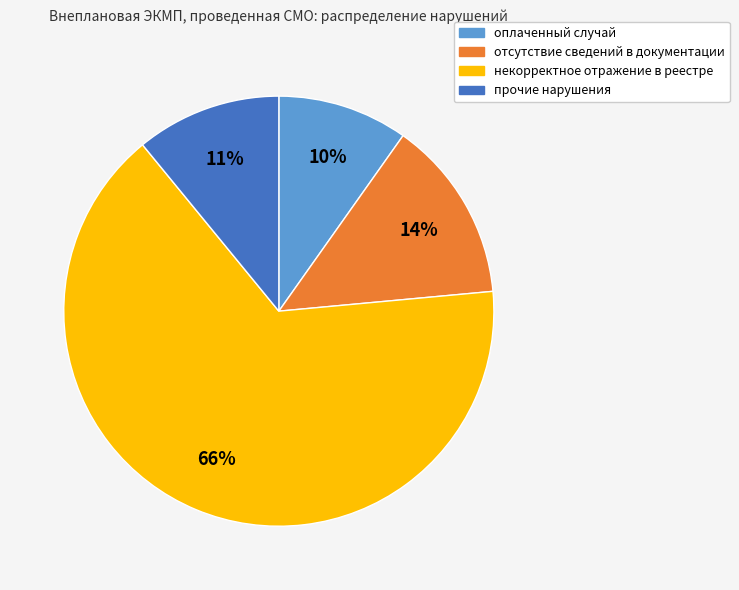

Count the number of slices in the pie.

4